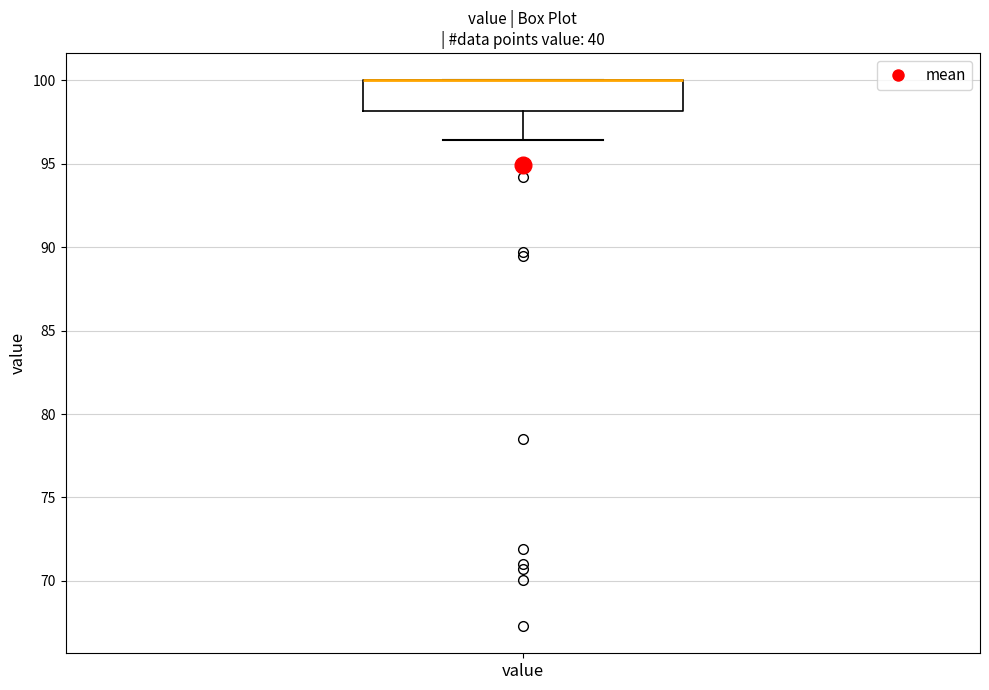

Where is the lower edge of the box for value on the y-axis? The values are not printed on the chart, so give them approximately, as read against the axis.

98.0